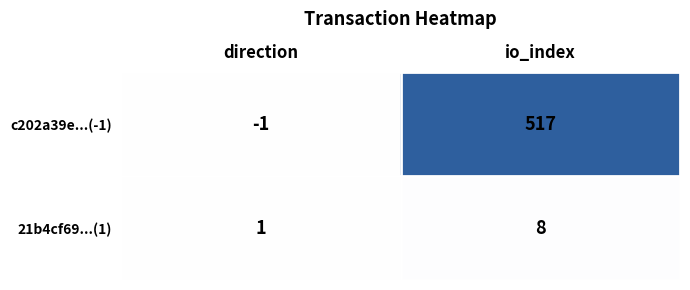

At which category is the sum across all series the highest?

io_index